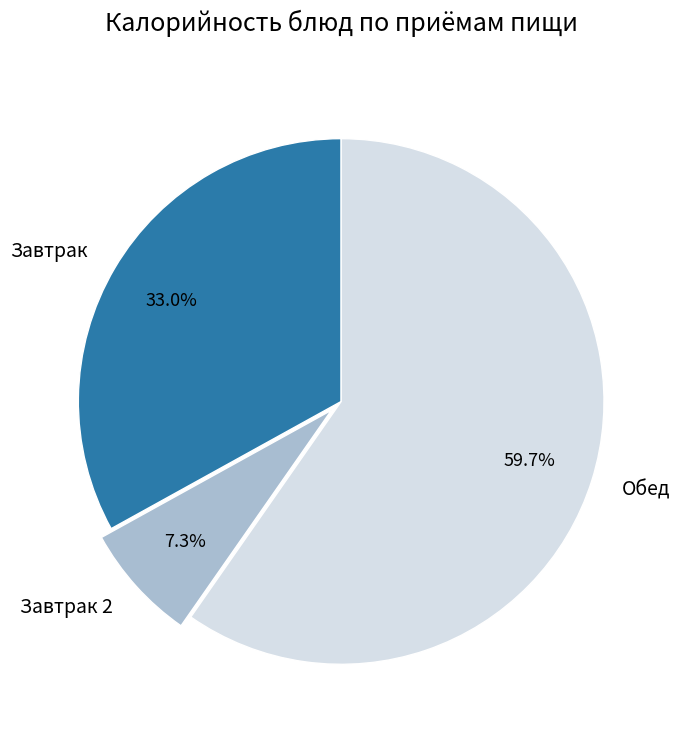

What percentage do Обед and Завтрак 2 together represent?

67.0%